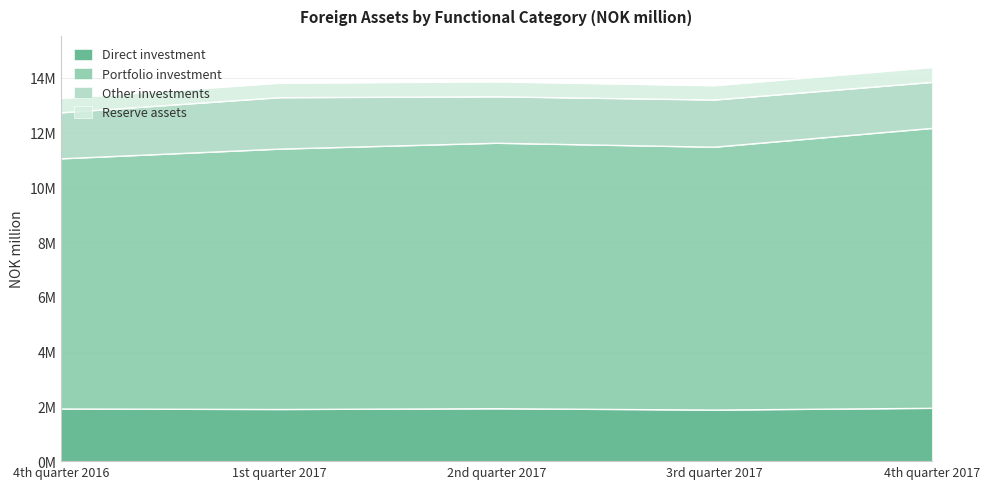

Where is the first local maximum for Direct investment?

2nd quarter 2017